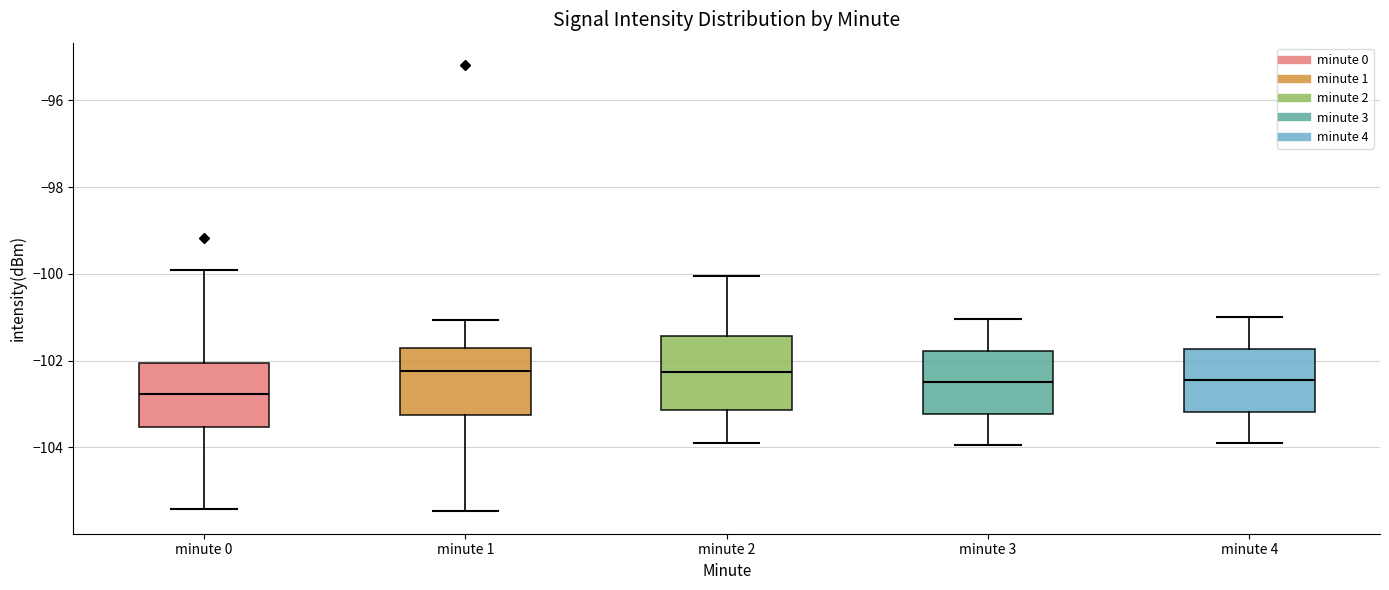

Where is the lower edge of the box for minute 2 on the y-axis? The values are not printed on the chart, so give them approximately, as read against the axis.

-103.2